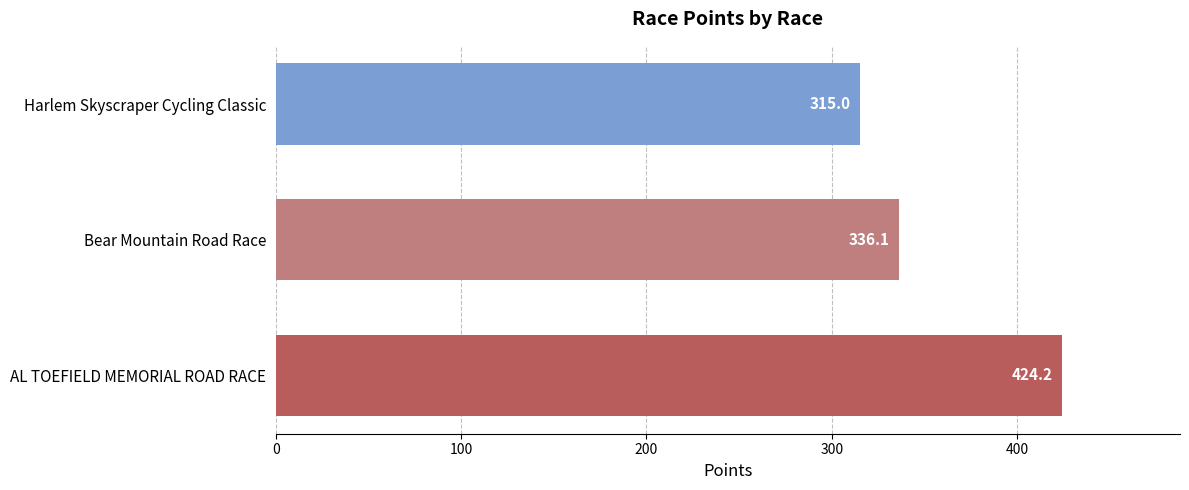

True or false: the data shows 486.0 at Bear Mountain Road Race.

False